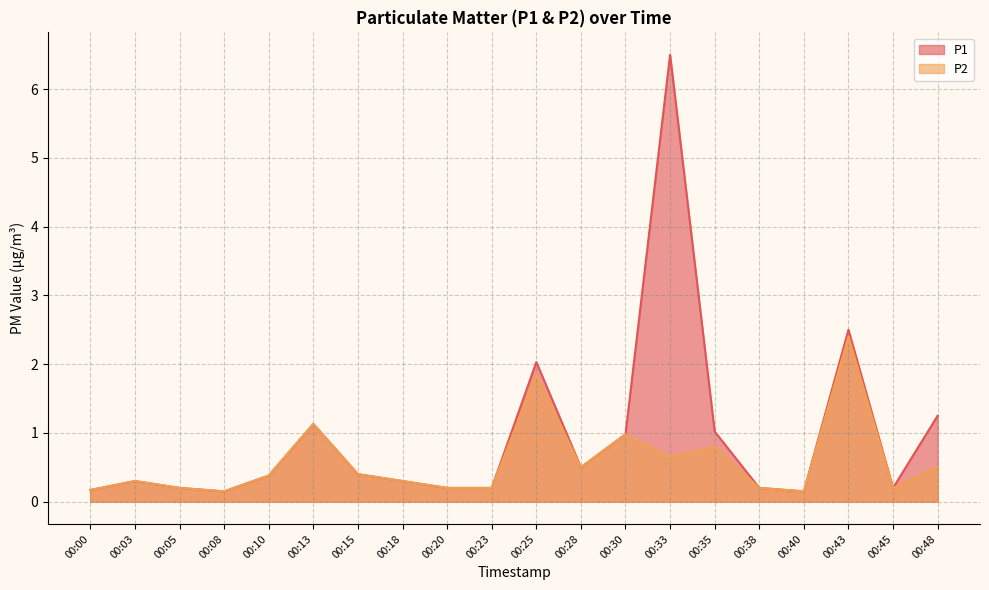

Does the chart have visible grid lines?

Yes